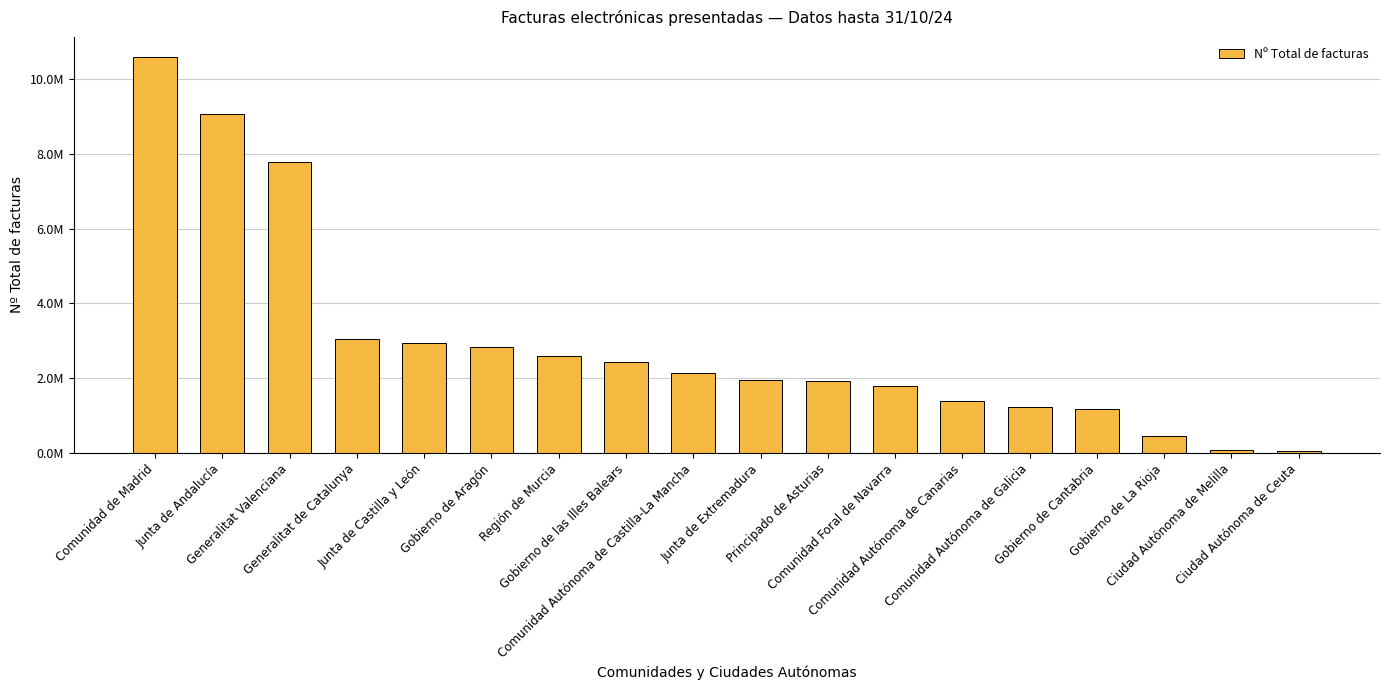

At which label does the data first exceed 2139598?

Comunidad de Madrid